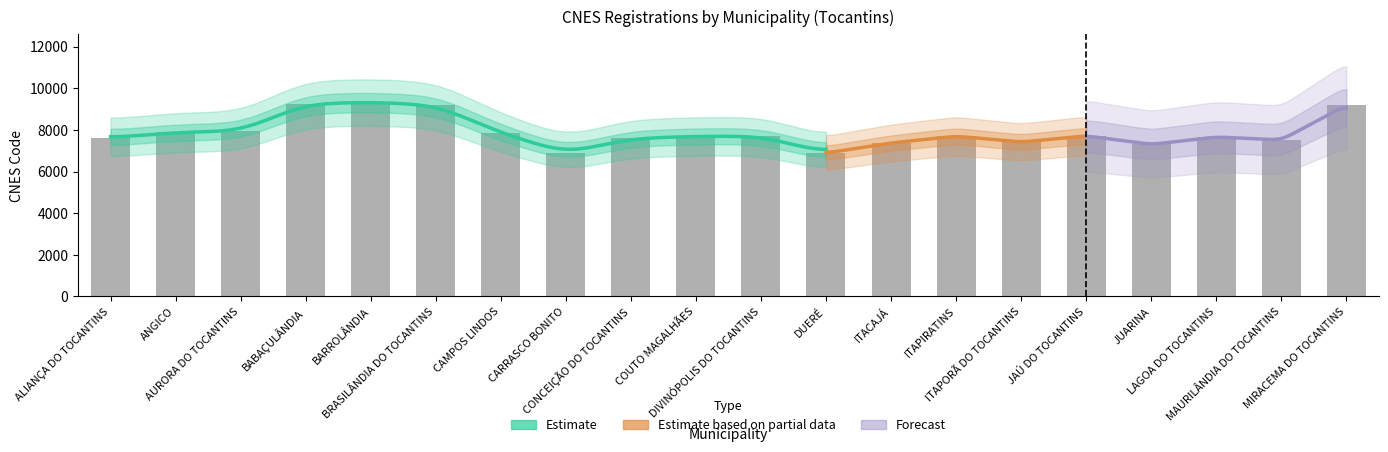

List the labels in order of value, largest first.

BARROLÂNDIA, BABAÇULÂNDIA, BRASILÂNDIA DO TOCANTINS, MIRACEMA DO TOCANTINS, AURORA DO TOCANTINS, ANGICO, CAMPOS LINDOS, JAÚ DO TOCANTINS, DIVINÓPOLIS DO TOCANTINS, ITAPIRATINS, COUTO MAGALHÃES, LAGOA DO TOCANTINS, ALIANÇA DO TOCANTINS, CONCEIÇÃO DO TOCANTINS, MAURILÂNDIA DO TOCANTINS, ITAPORÃ DO TOCANTINS, ITACAJÁ, JUARINA, DUERÉ, CARRASCO BONITO